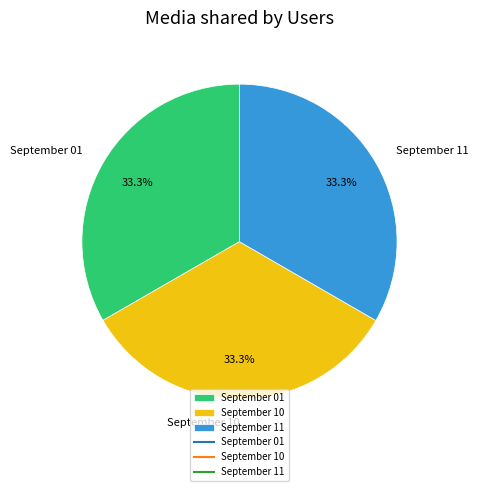

Is September 11 the majority of the pie?

No